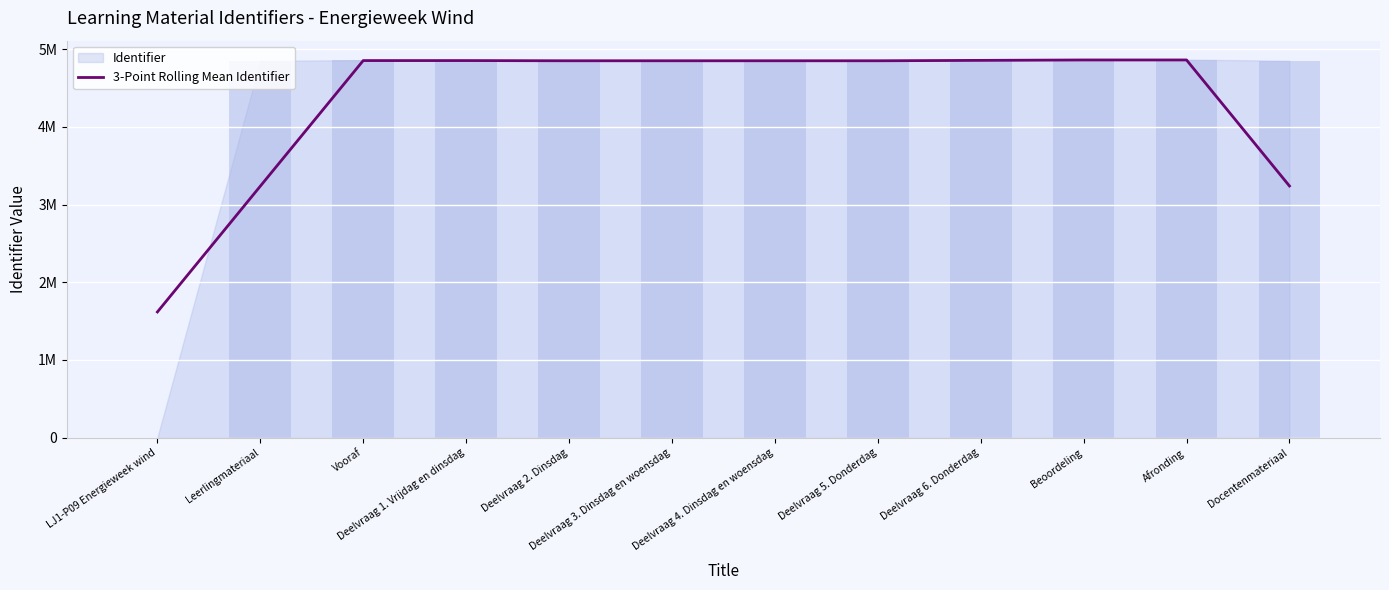

Which has a higher value, Deelvraag 4. Dinsdag en woensdag or Deelvraag 1. Vrijdag en dinsdag?

Deelvraag 1. Vrijdag en dinsdag